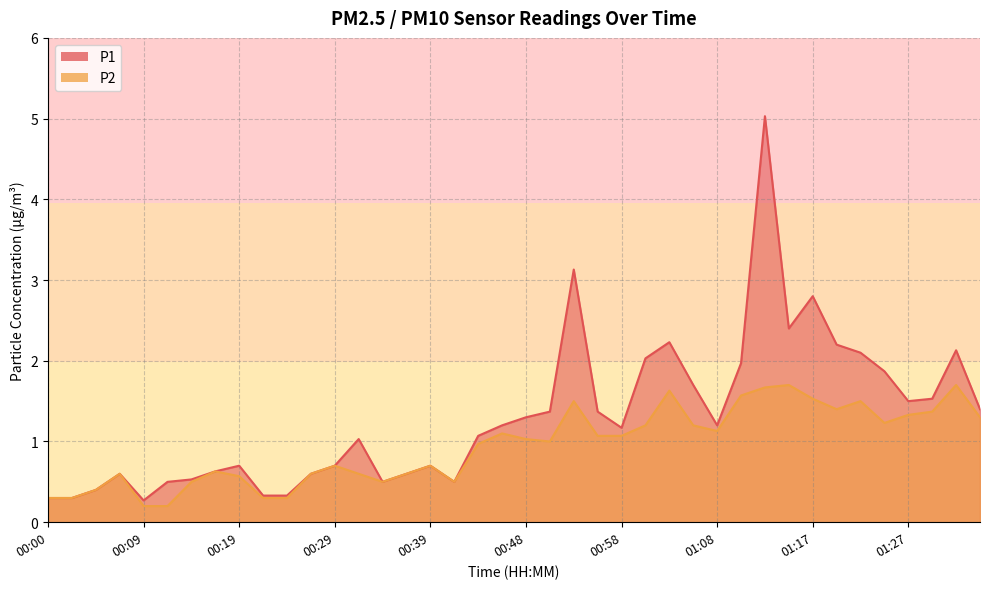

Does the chart display data point markers on the line(s)?

No